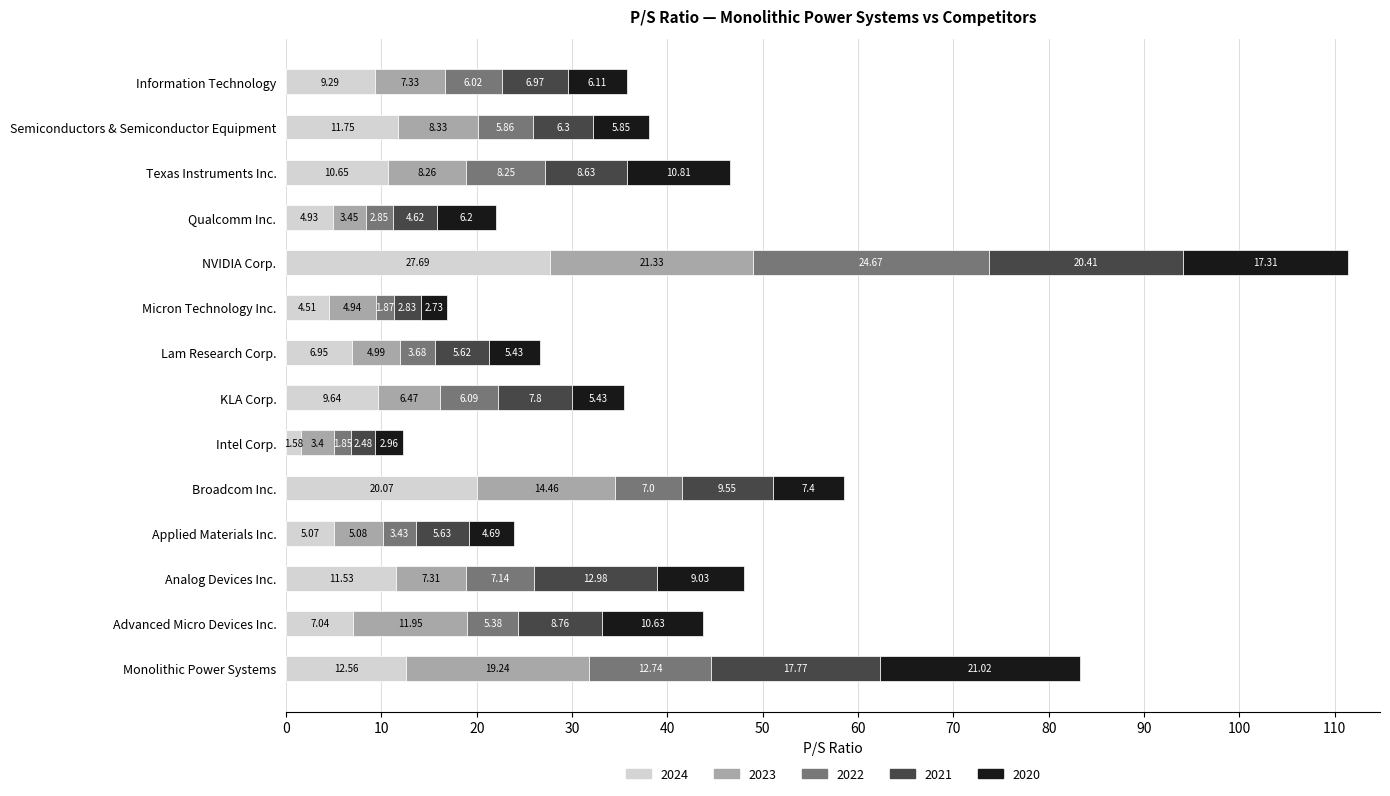

What is the average value of the 2024 series?

10.2